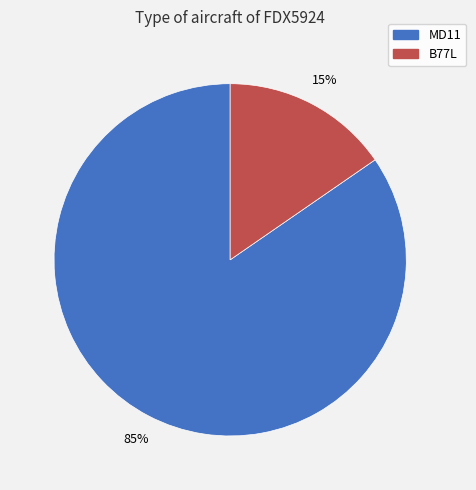

Rank the categories by value from highest to lowest.

MD11, B77L